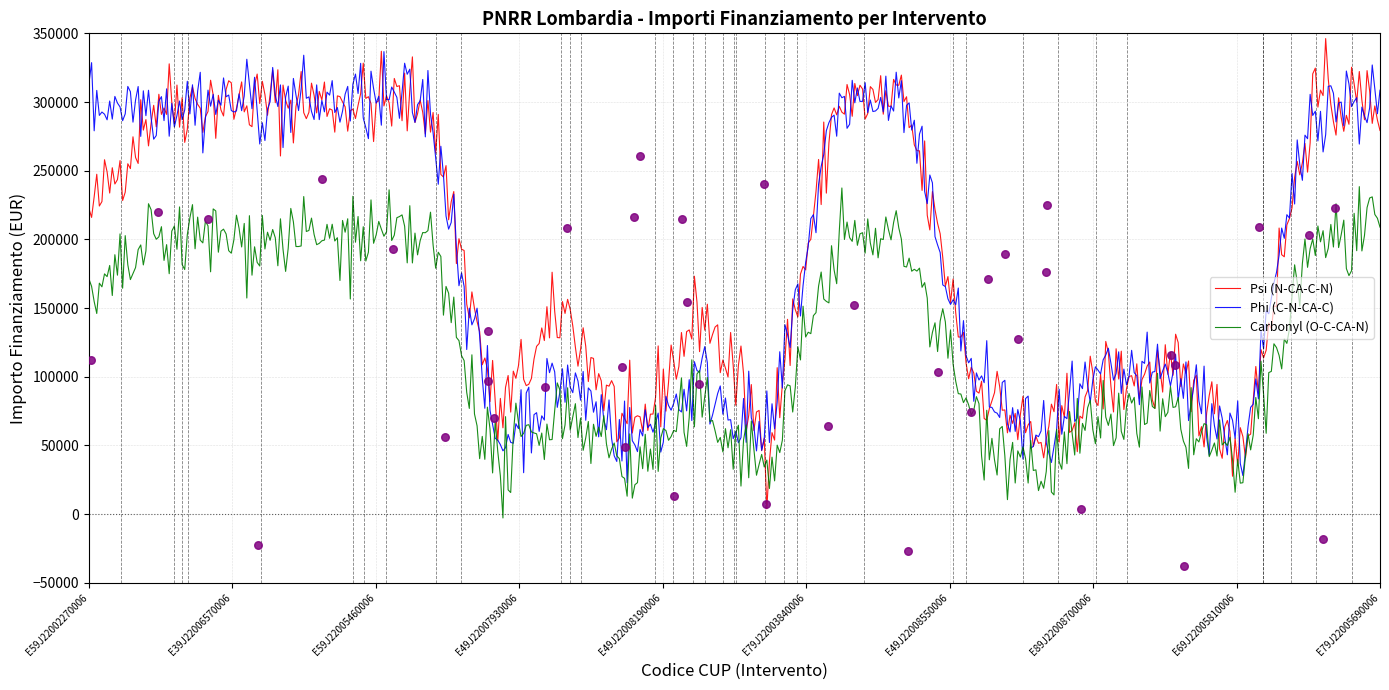

Which series has the widest spread of Y values?

Psi (N-CA-C-N)